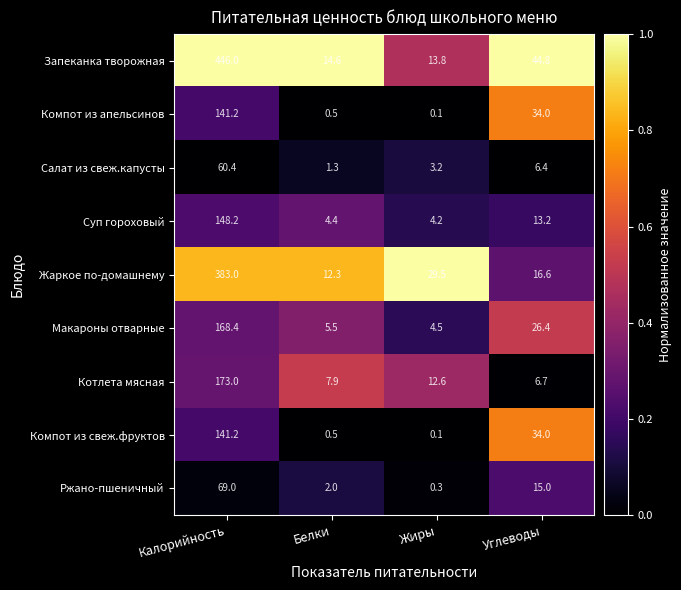

At which label does Запеканка творожная first exceed 44?

Калорийность